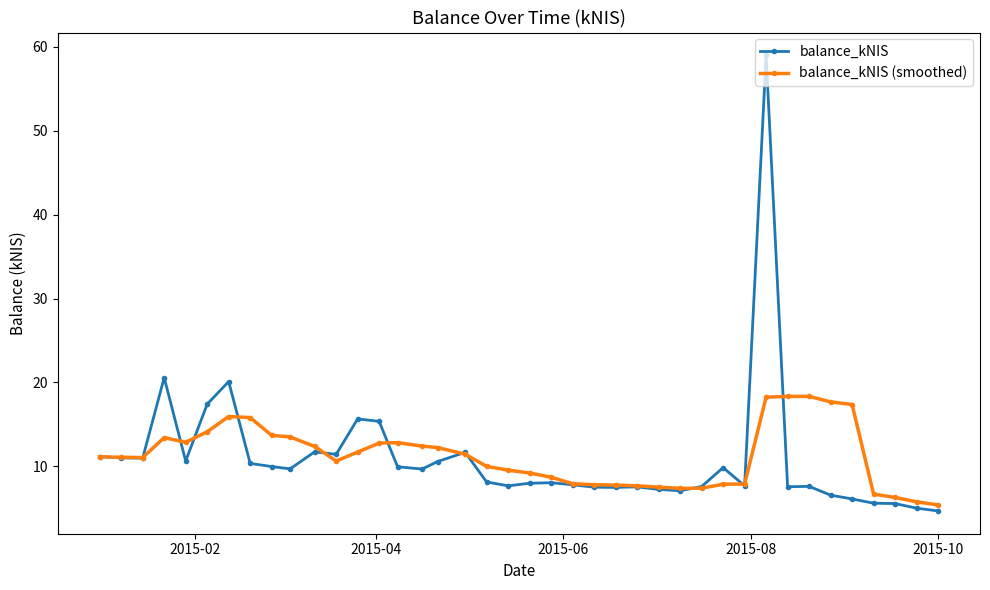

What are all the series names shown in the legend?

balance_kNIS, balance_kNIS (smoothed)